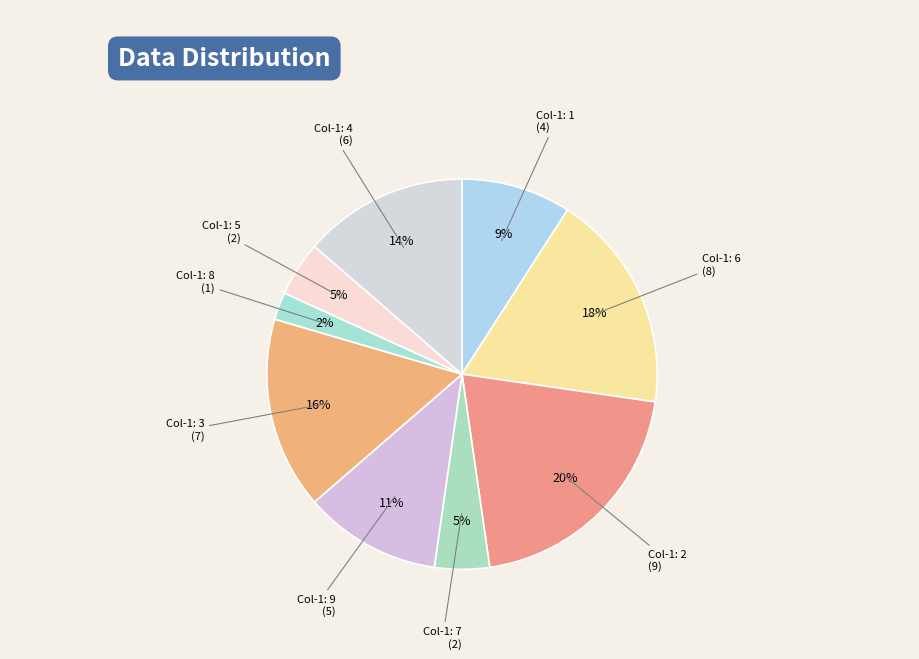

Count the number of slices in the pie.

9